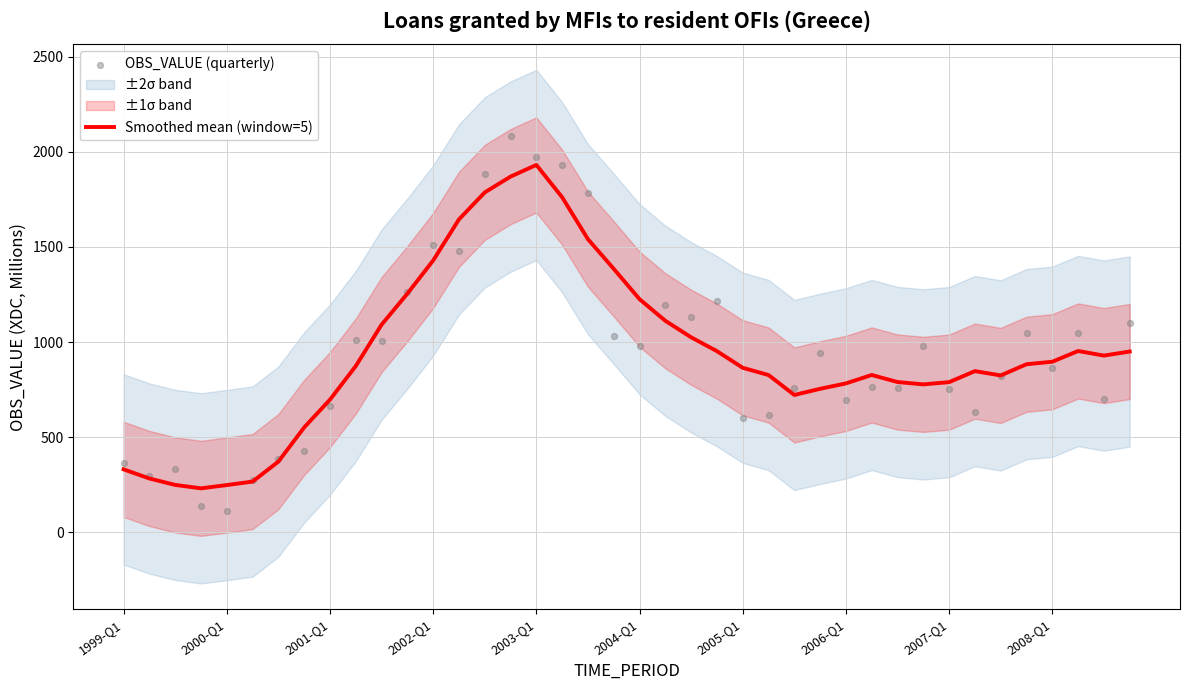

At which label does Smoothed mean (window=5) reach its peak?

2003-Q1